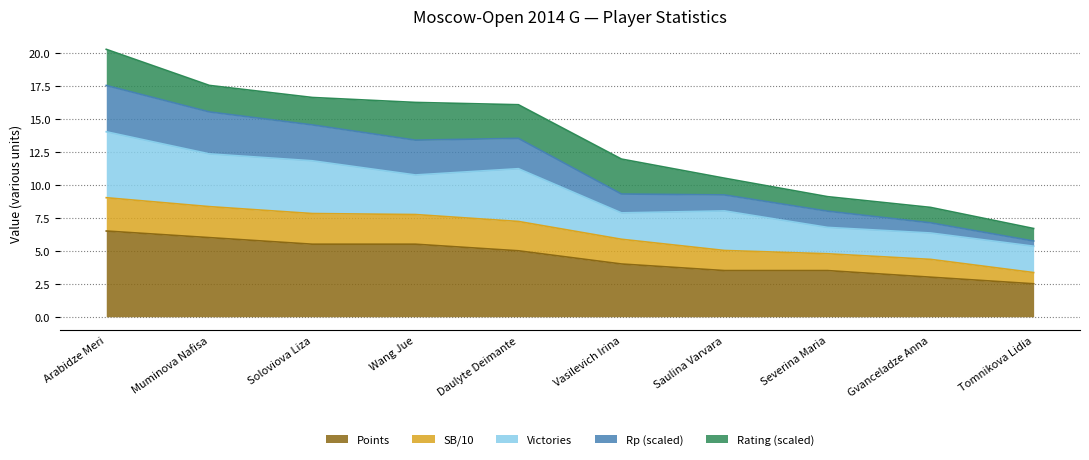

The value of Points at Gvanceladze Anna is 3.0. True or false?

True